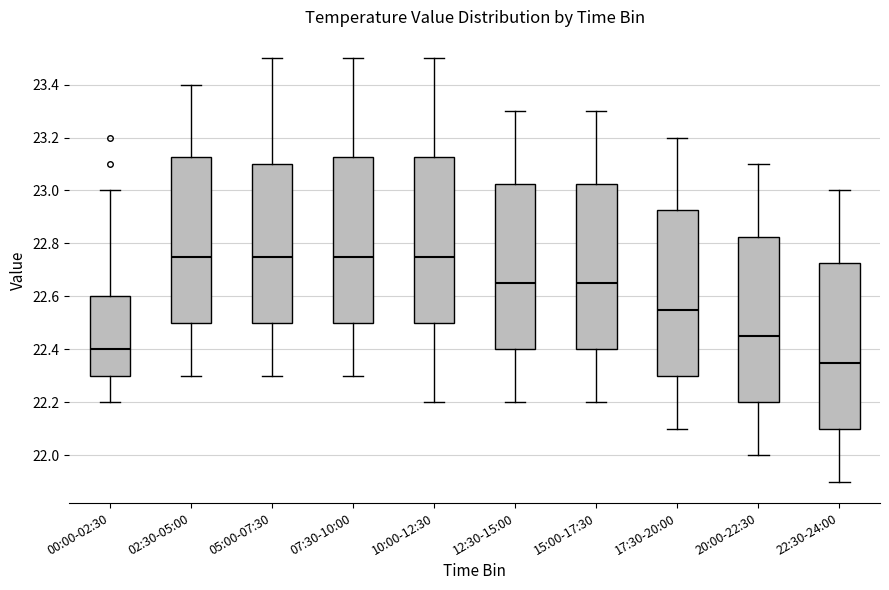

Reading left to right, read every box against the y-axis: the position of its median line, the range the box covers, and the ends of its whiskers. The values are not printed on the chart, so give them approximately, as read against the axis.

00:00-02:30: median 22.40, box 22.30 to 22.60, whiskers 22.20 to 23.00
02:30-05:00: median 22.76, box 22.50 to 23.12, whiskers 22.30 to 23.40
05:00-07:30: median 22.76, box 22.50 to 23.10, whiskers 22.30 to 23.50
07:30-10:00: median 22.76, box 22.50 to 23.12, whiskers 22.30 to 23.50
10:00-12:30: median 22.76, box 22.50 to 23.12, whiskers 22.20 to 23.50
12:30-15:00: median 22.66, box 22.40 to 23.02, whiskers 22.20 to 23.30
15:00-17:30: median 22.66, box 22.40 to 23.02, whiskers 22.20 to 23.30
17:30-20:00: median 22.56, box 22.30 to 22.92, whiskers 22.10 to 23.20
20:00-22:30: median 22.46, box 22.20 to 22.82, whiskers 22.00 to 23.10
22:30-24:00: median 22.36, box 22.10 to 22.72, whiskers 21.90 to 23.00